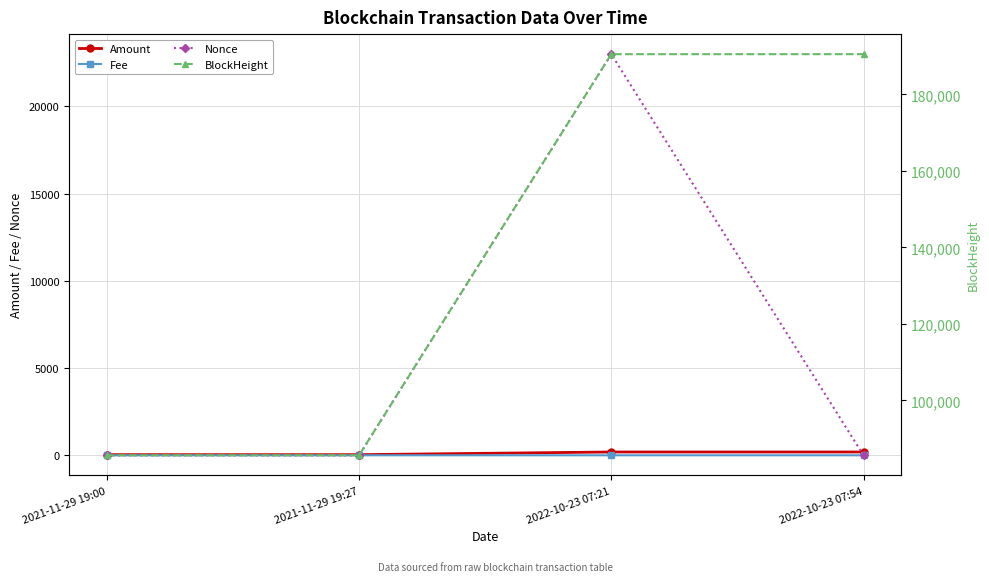

How many data points in Nonce are above 1?

1